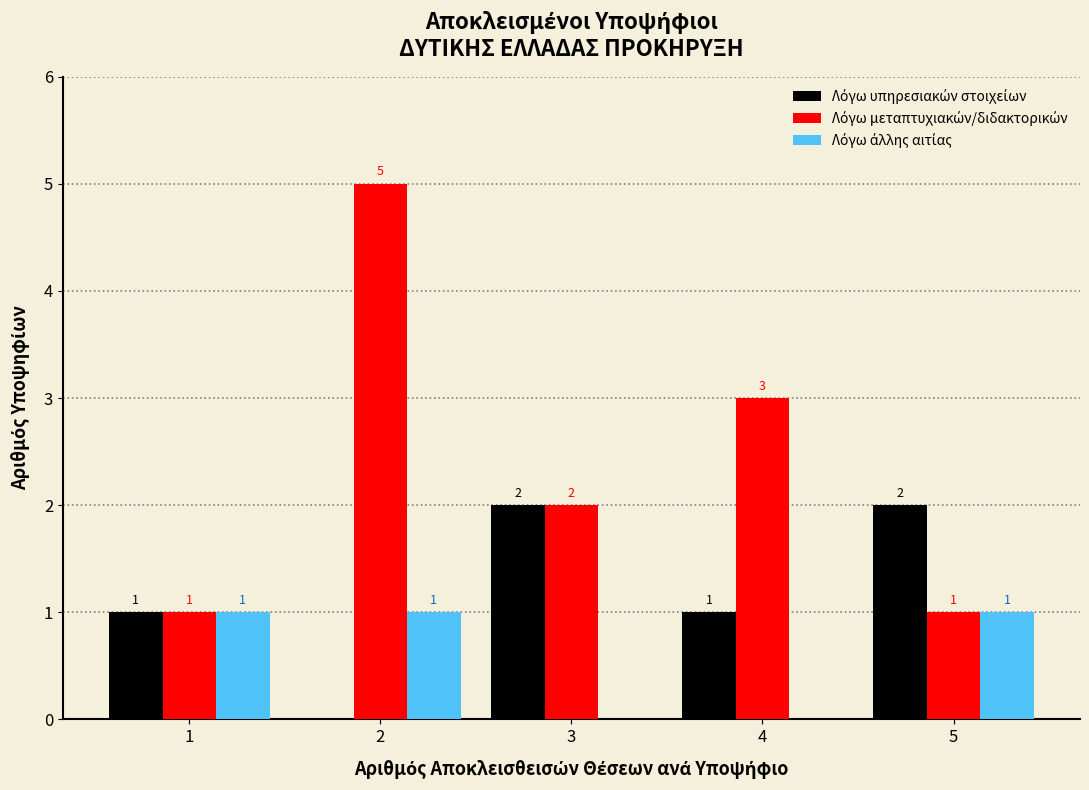

What is the total value across all series at 1?

3